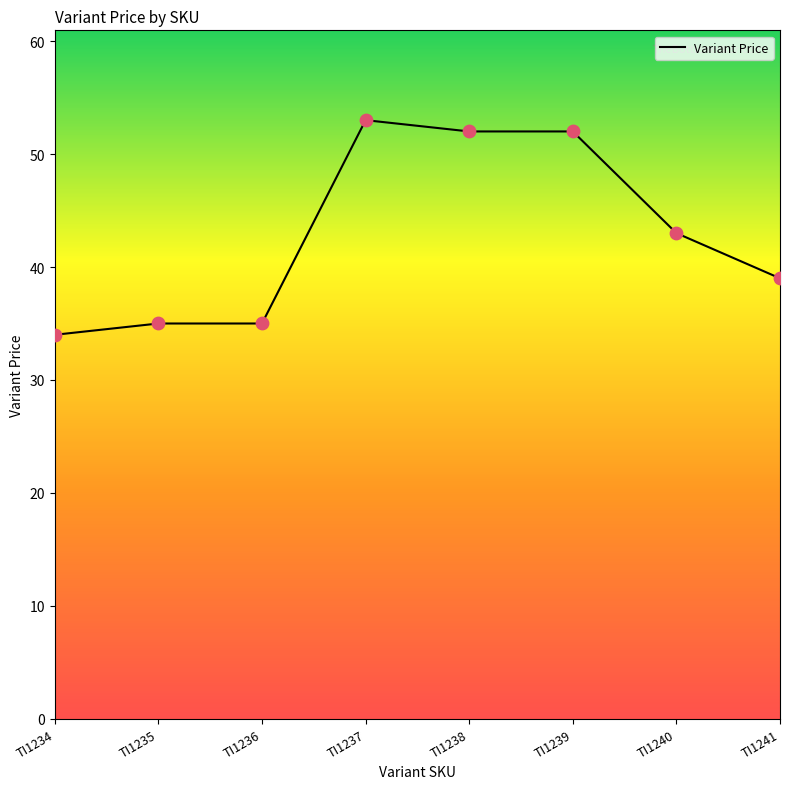

Which has a higher value, TI1234 or TI1238?

TI1238